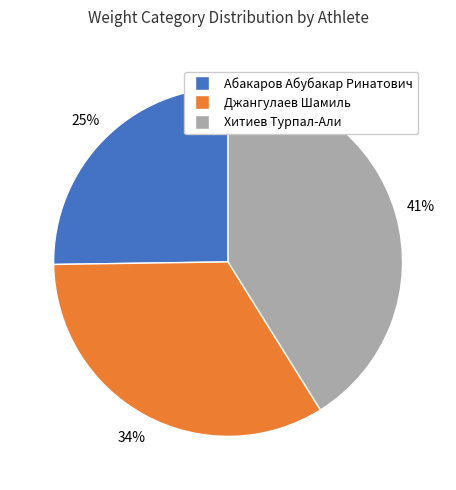

Is it true that Абакаров Абубакар Ринатович is 18% of the pie?

False